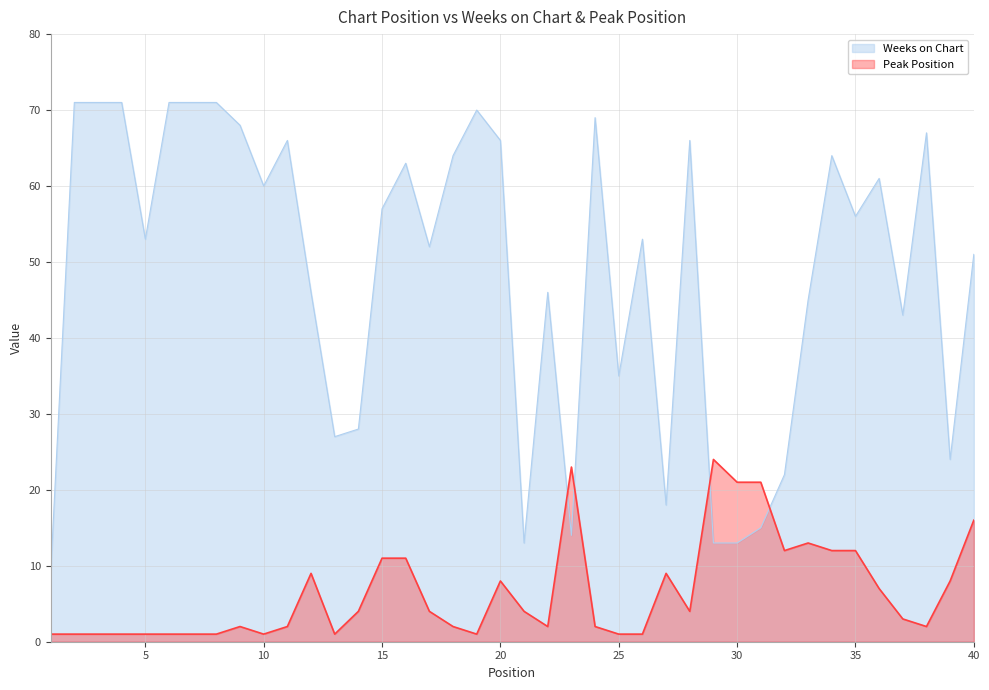

Rank the categories by Peak Position value from lowest to highest.

1, 2, 3, 4, 5, 6, 7, 8, 10, 13, 19, 25, 26, 9, 11, 18, 22, 24, 38, 37, 14, 17, 21, 28, 36, 20, 39, 12, 27, 15, 16, 32, 34, 35, 33, 40, 30, 31, 23, 29